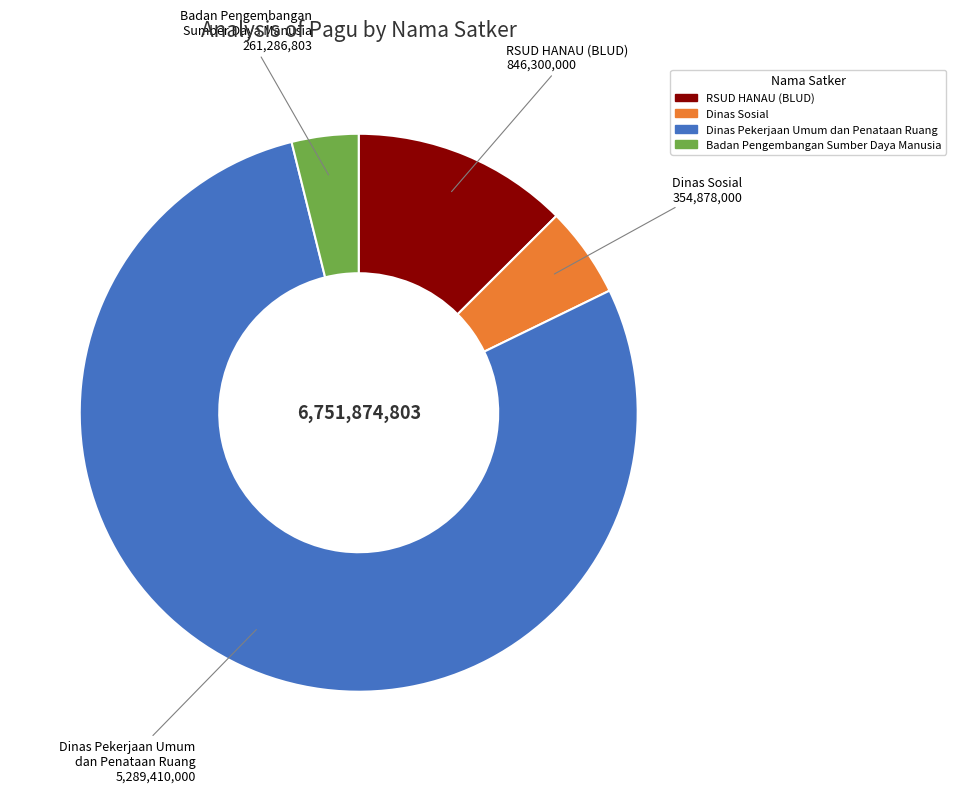

Which category has the smallest portion of the pie?

Badan Pengembangan Sumber Daya Manusia